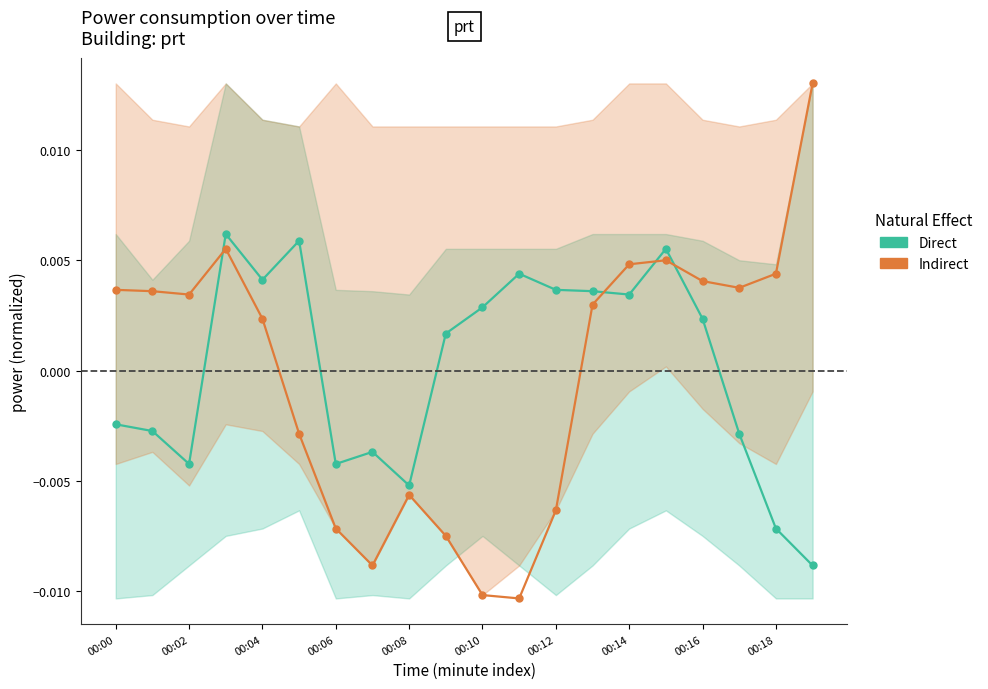

True or false: Indirect has a value of 0.0 at 00:02.

True